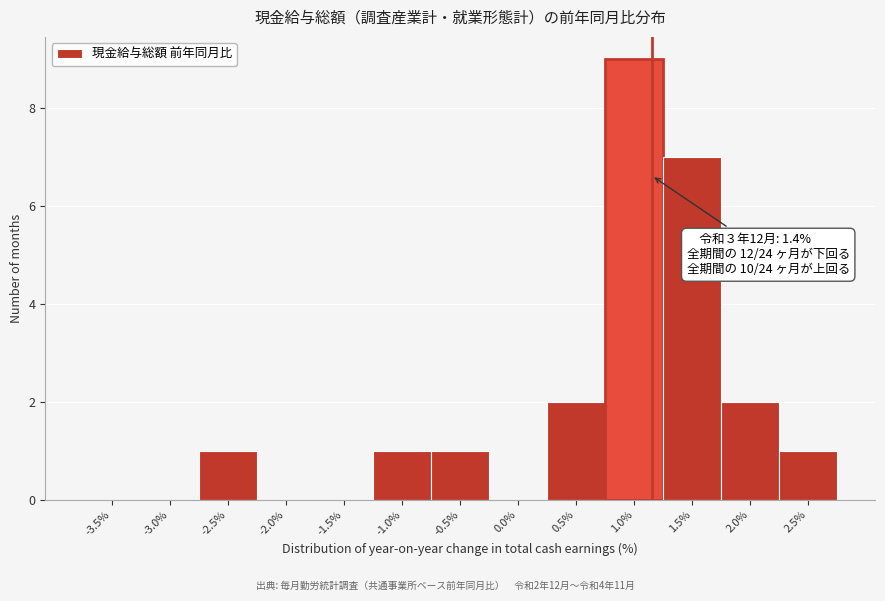

Reading right to left, extract all data points from this chart.

2.5%=1	2.0%=2	1.5%=7	1.0%=9	0.5%=2	0.0%=0	-0.5%=1	-1.0%=1	-1.5%=0	-2.0%=0	-2.5%=1	-3.0%=0	-3.5%=0